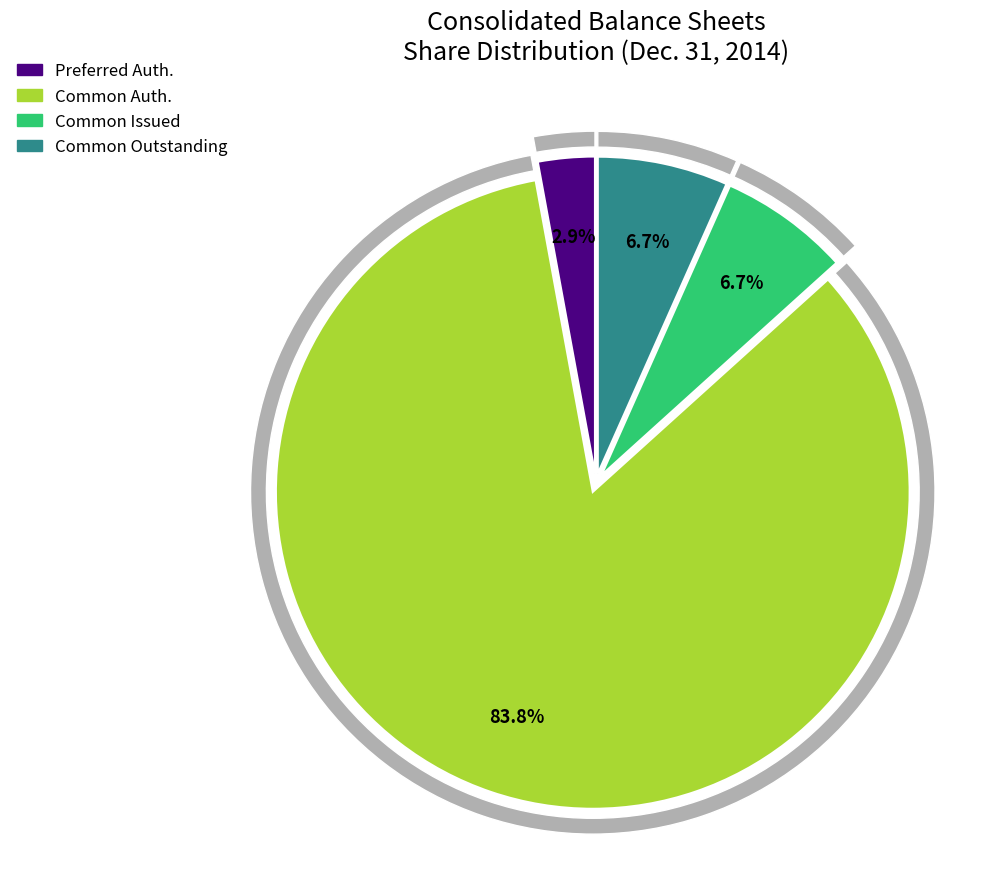

Does Common stock, shares outstanding represent more than half of the total?

No